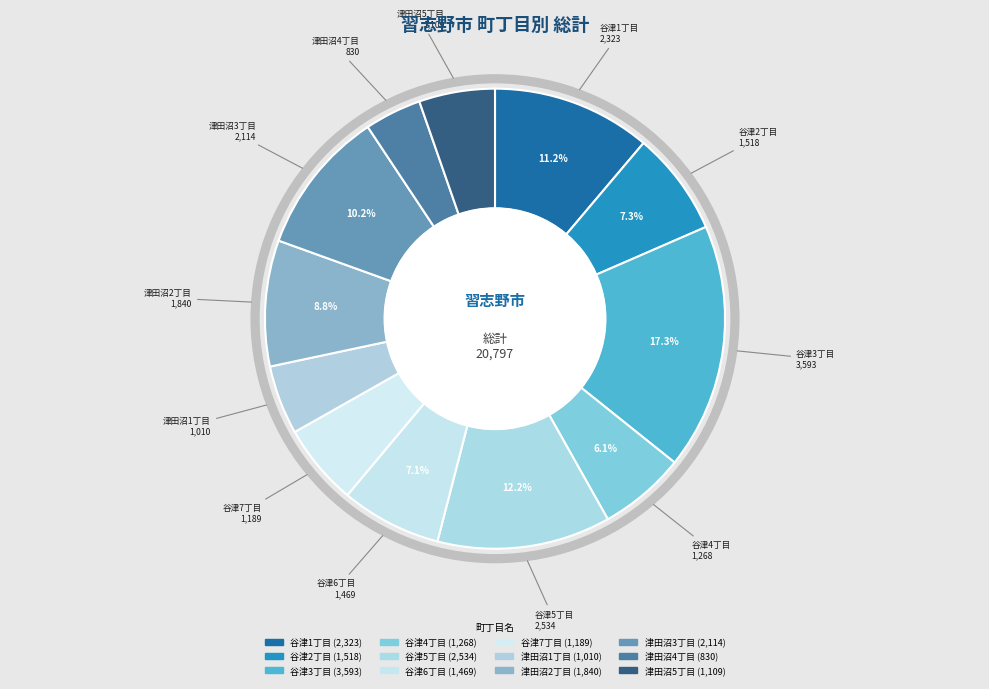

Which category has the biggest portion of the pie?

谷津3丁目